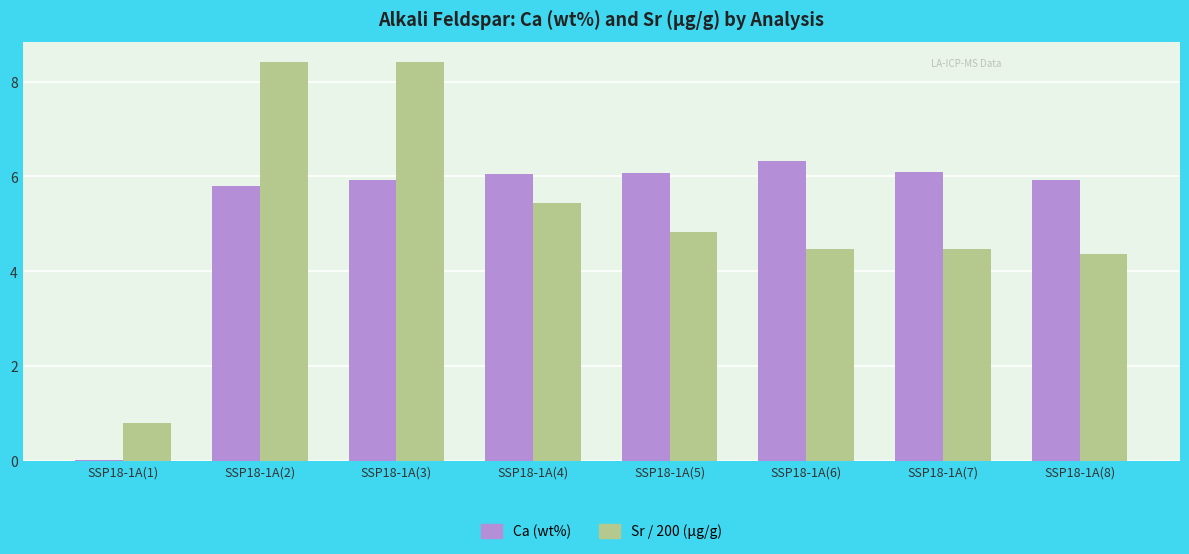

What are all the series names shown in the legend?

Ca (wt%), Sr / 200 (μg/g)